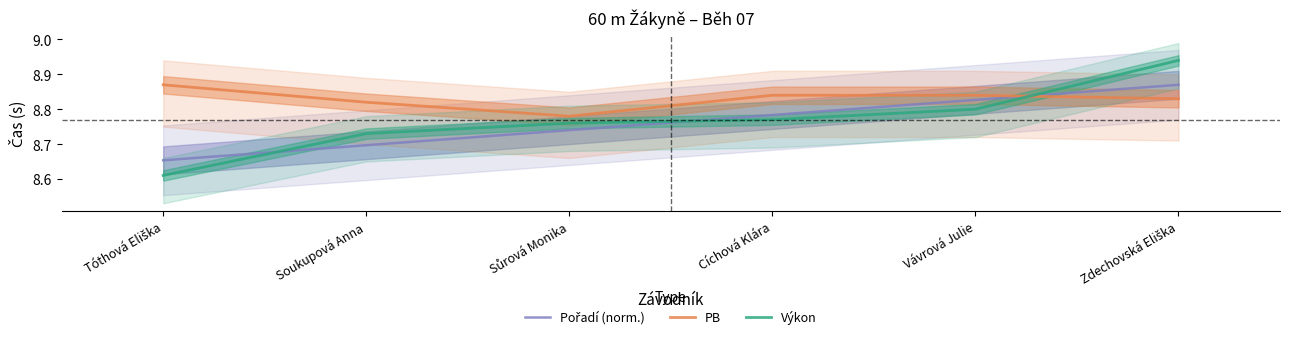

What is the value of the Pořadí (norm.) point at the 5th from the left?

8.8